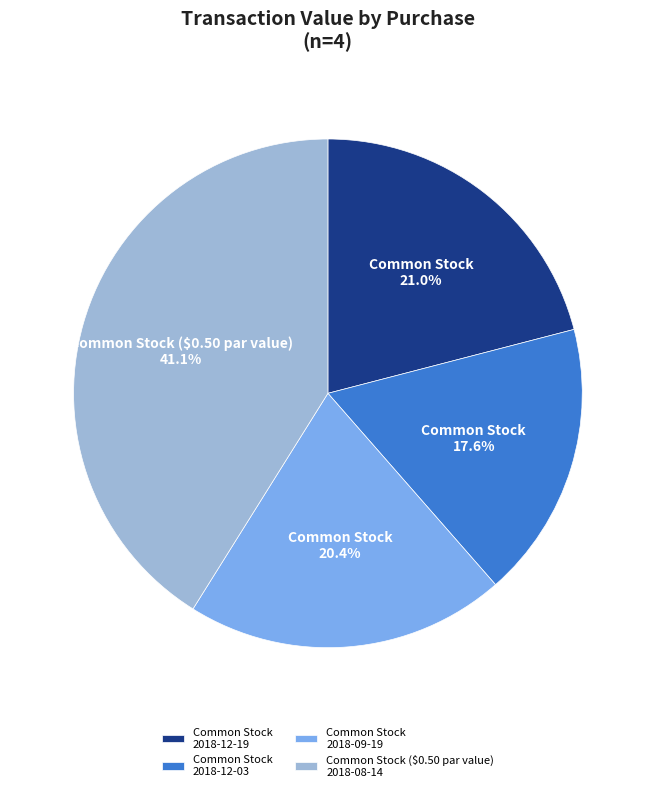

Do Common Stock 2018-12-19 and Common Stock ($0.50 par value) 2018-08-14 together represent more than half of the pie?

Yes